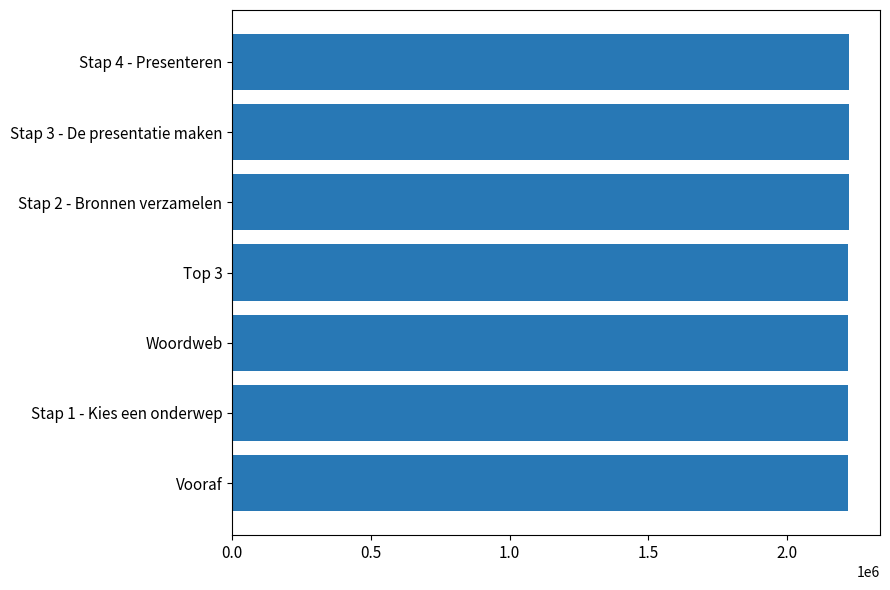

Approximately how many times larger is the value at Vooraf compared to Stap 3 - De presentatie maken?

1.0